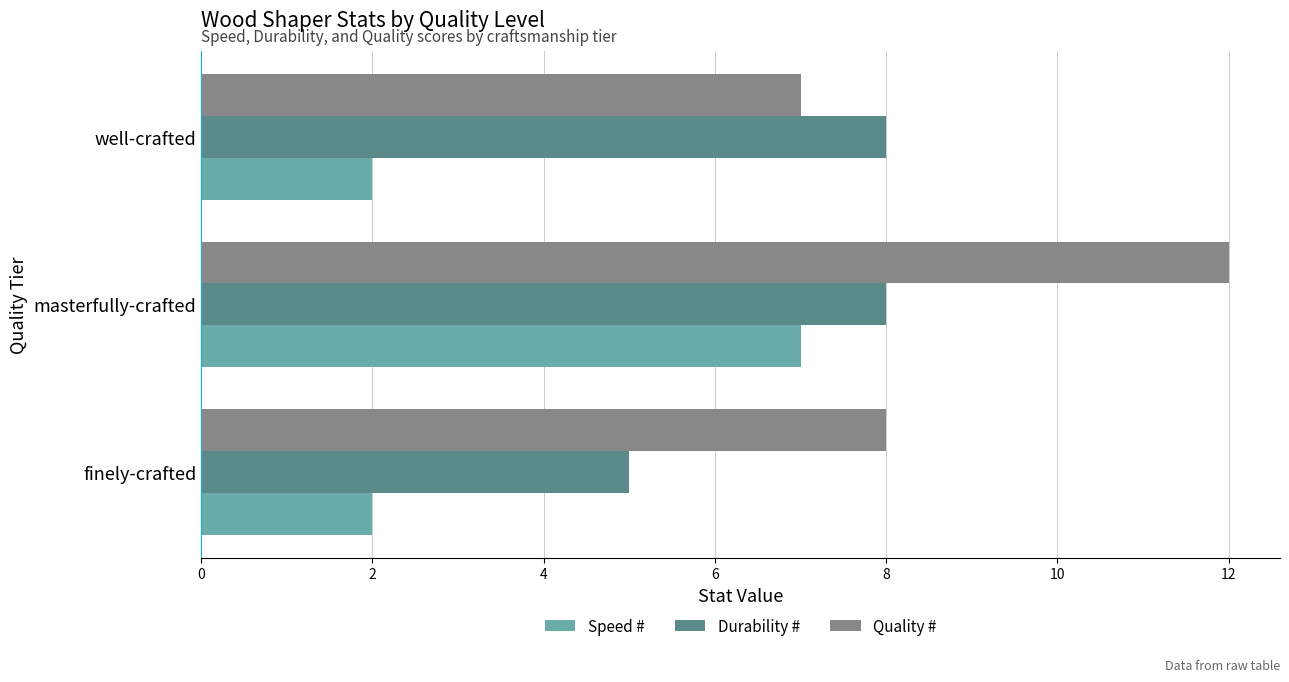

Rank the series by their maximum value, from lowest to highest.

Speed #, Durability #, Quality #